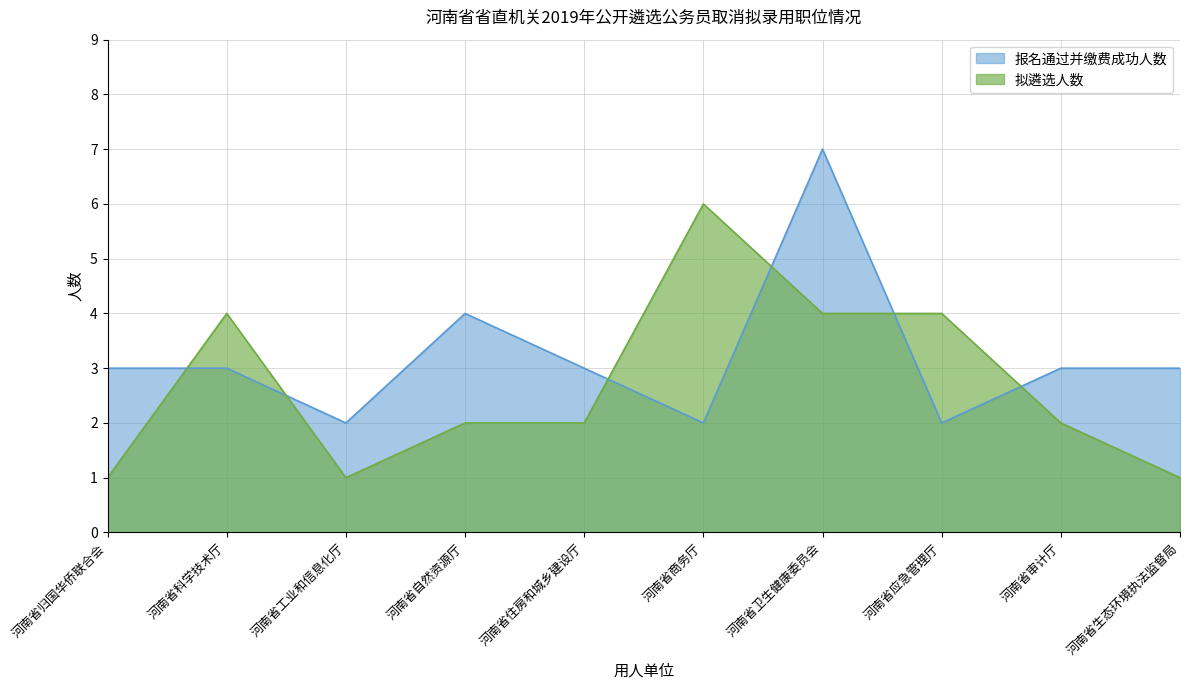

Rank the series at 河南省生态环境执法监督局 from lowest to highest value.

拟遴选人数, 报名通过并缴费成功人数